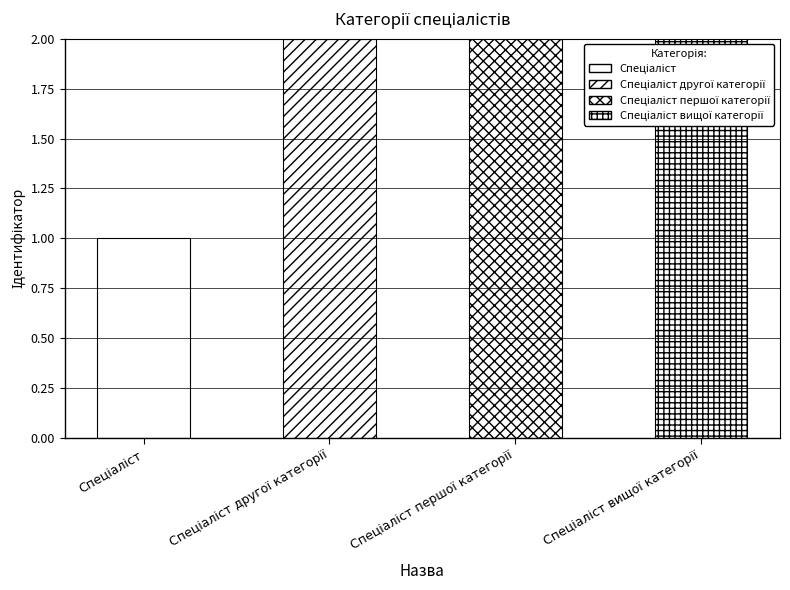

What is the smallest value displayed?

1